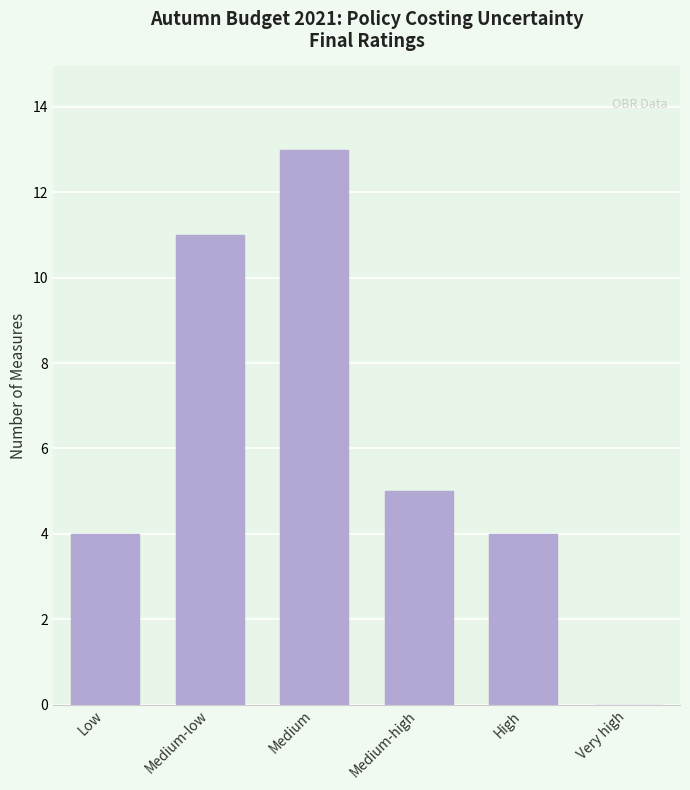

How many data points does each series have?

6